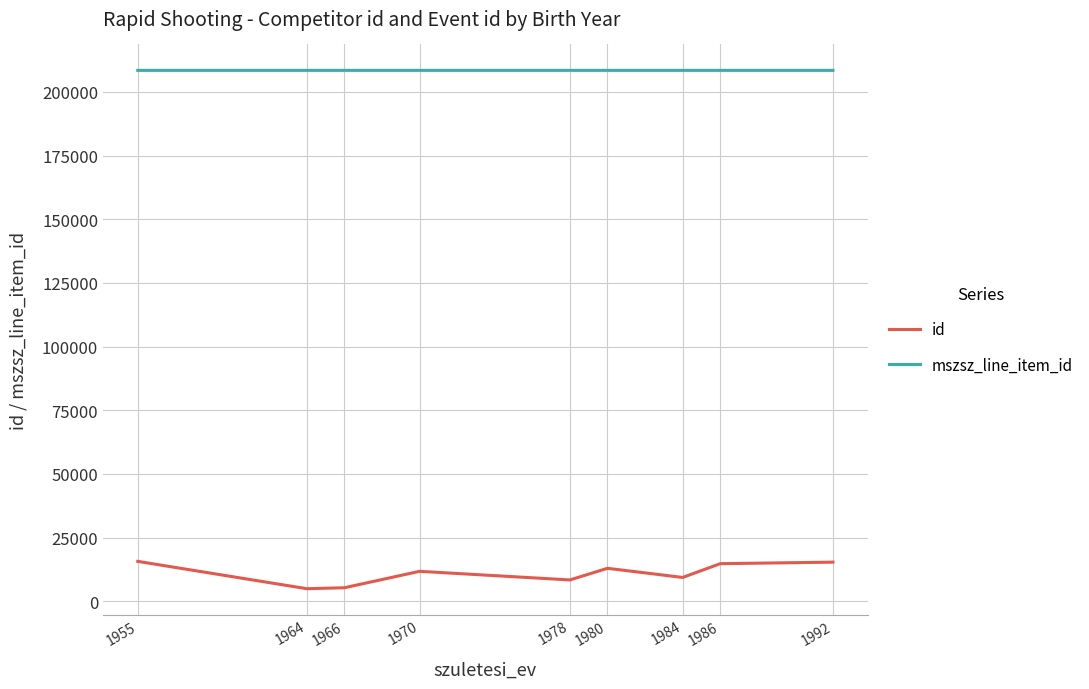

Rank the series by their maximum value, from lowest to highest.

id, mszsz_line_item_id